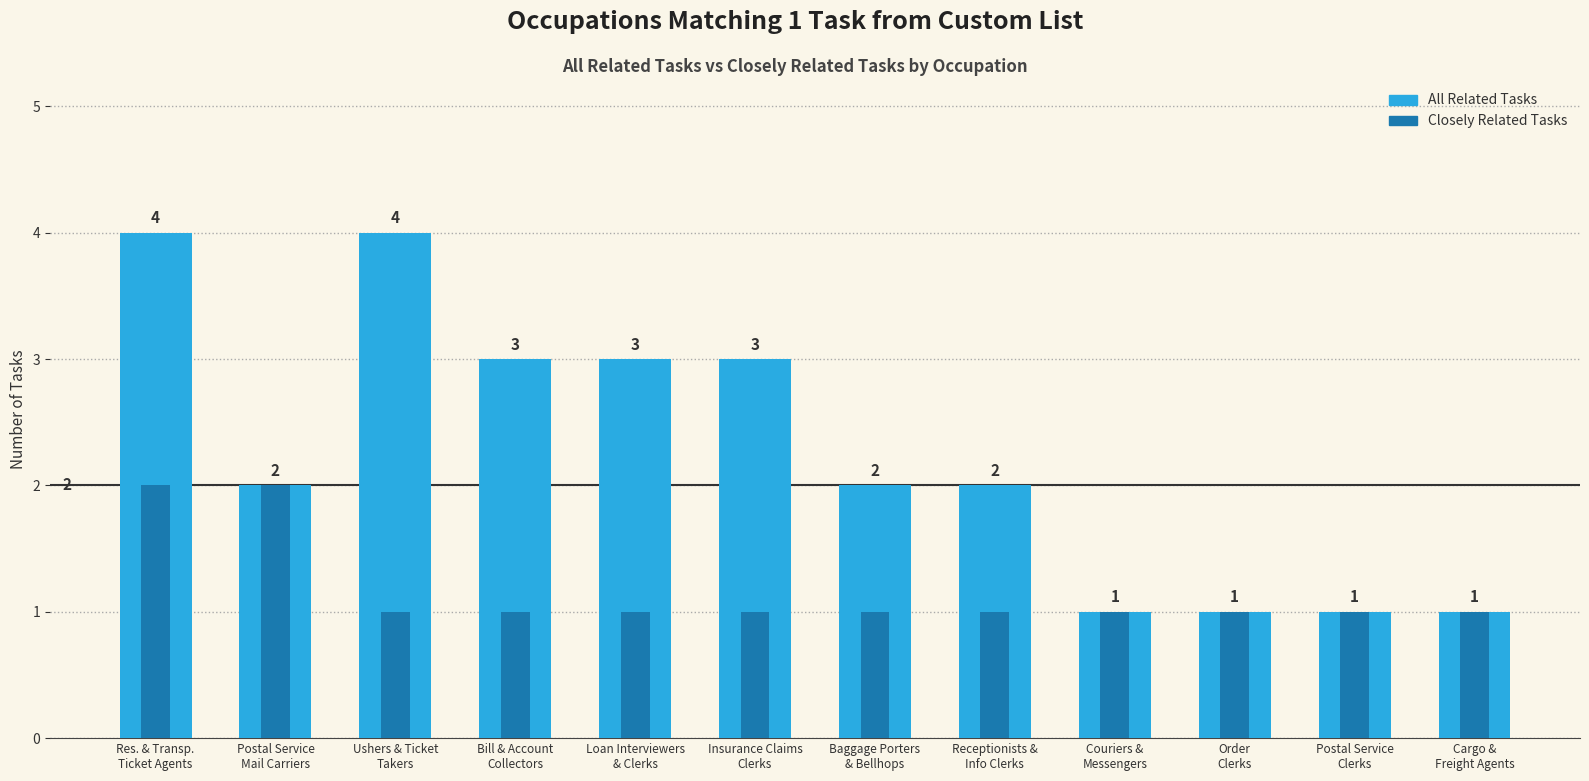

What is the minimum value for Closely Related Tasks?

1